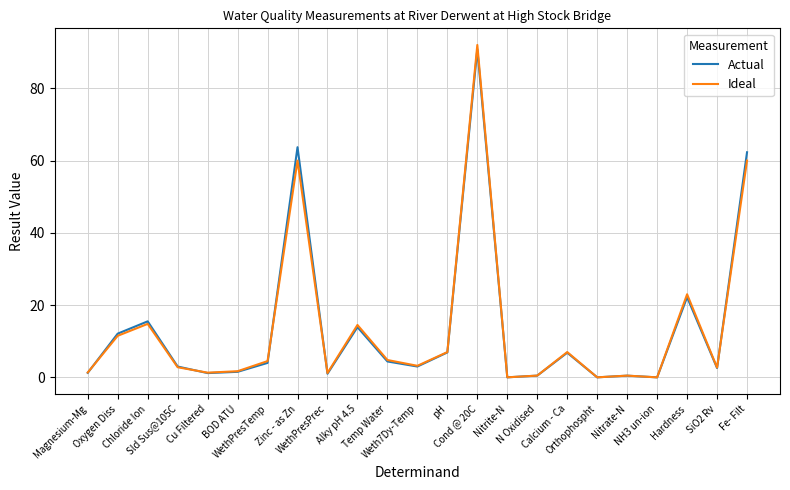

What is the maximum value shown in the chart?

92.0